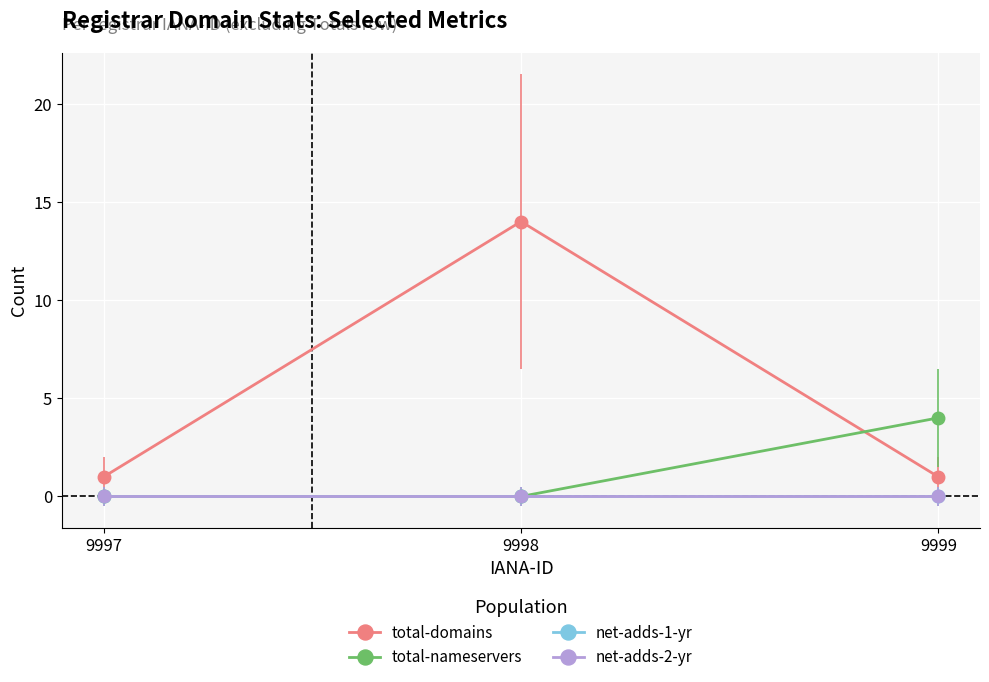

At which category is the sum across all series the highest?

9998